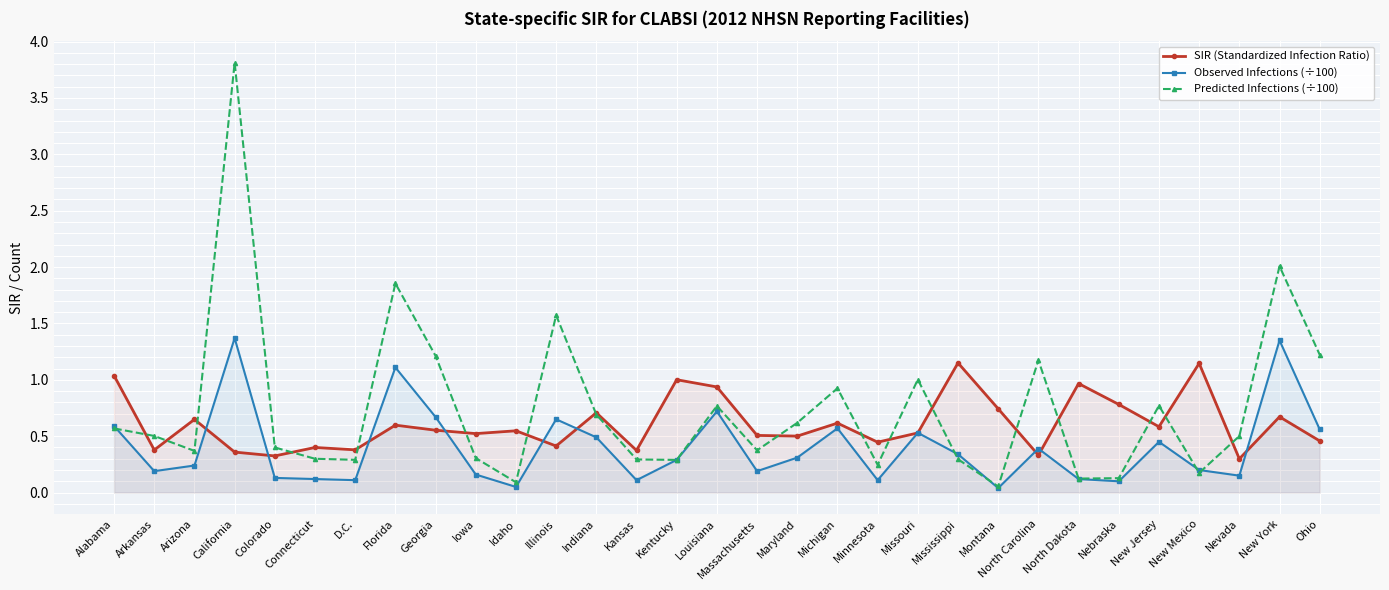

At which label is SIR (Standardized Infection Ratio) closest to 0?

Nevada